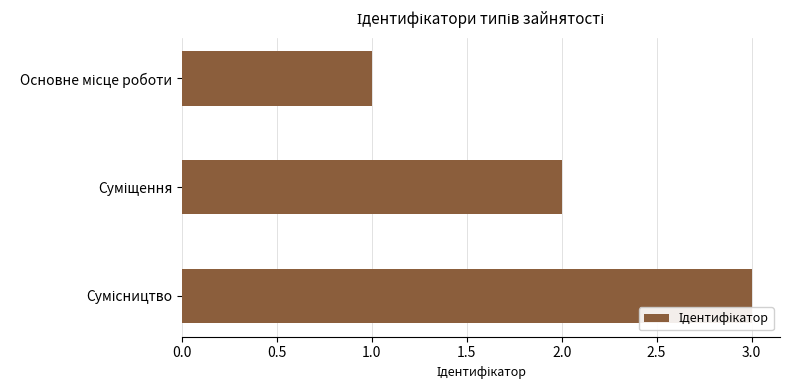

What is the greatest value displayed?

3